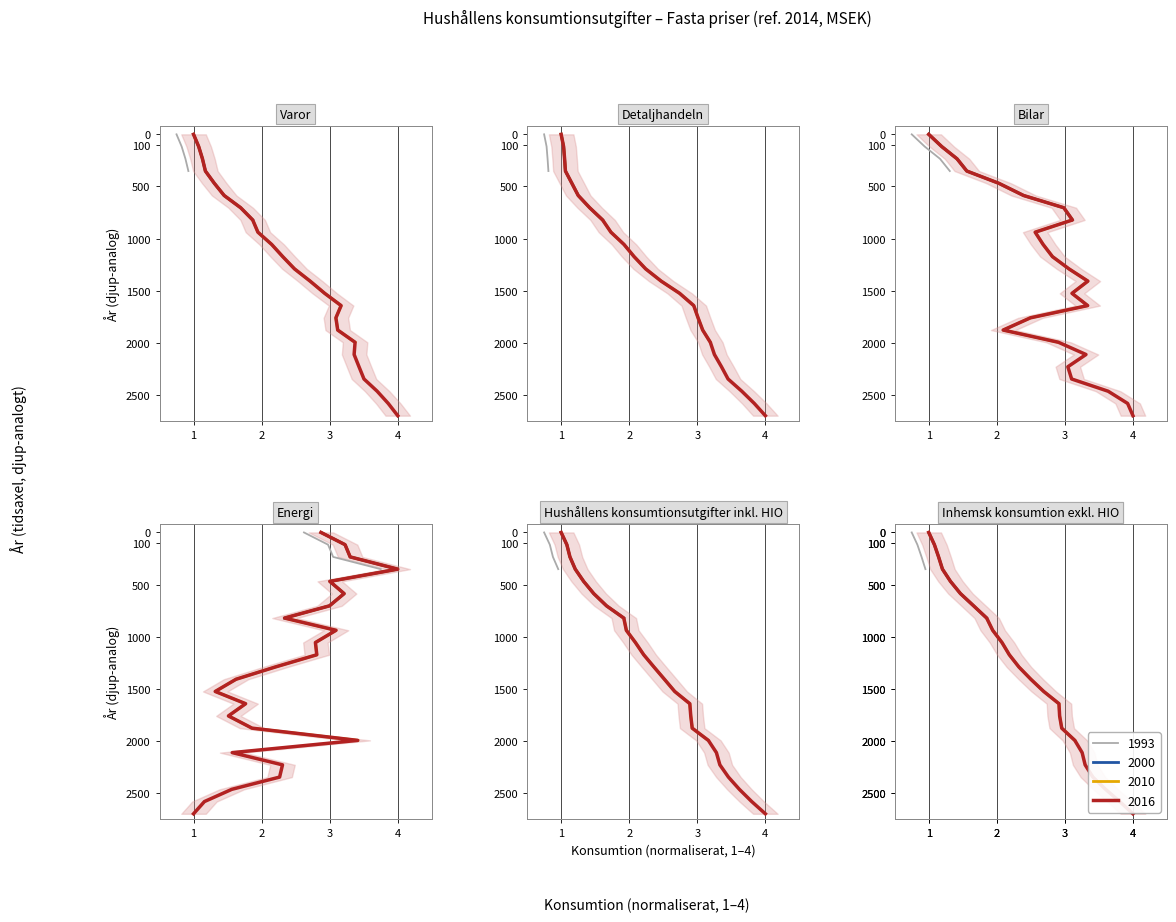

True or false: Detaljhandeln and Hushållens konsumtionsutgifter inkl. HIO intersect in this chart.

False